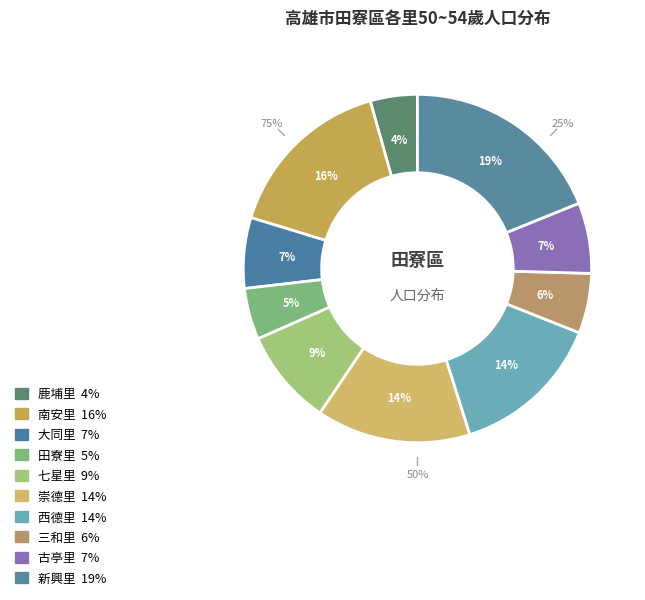

To the nearest percent, what is the difference between the 鹿埔里 and 七星里 slice percentages?

5%